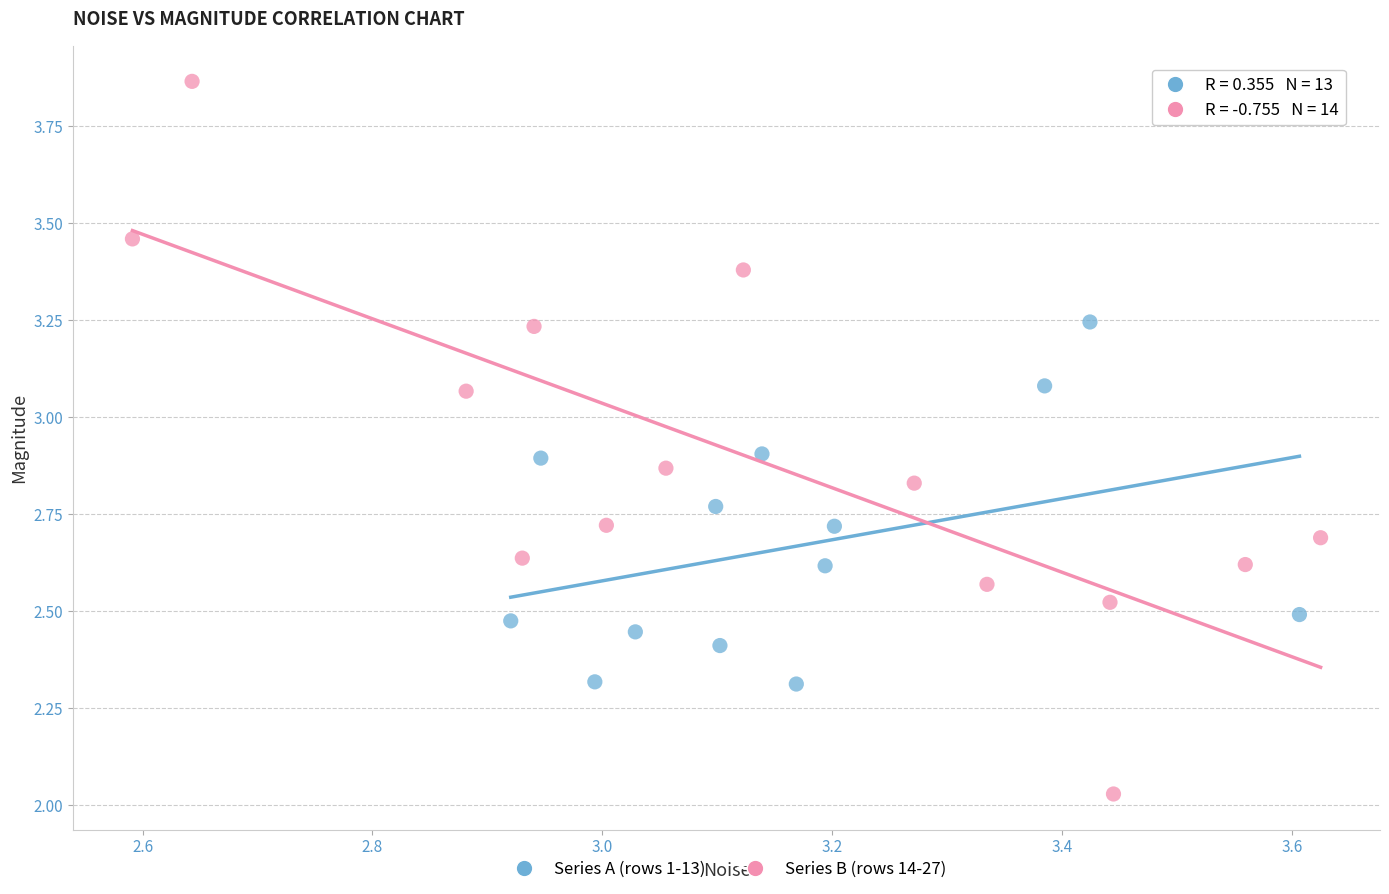

Which series has the largest Y range (max minus min)?

Series B (rows 14-27)